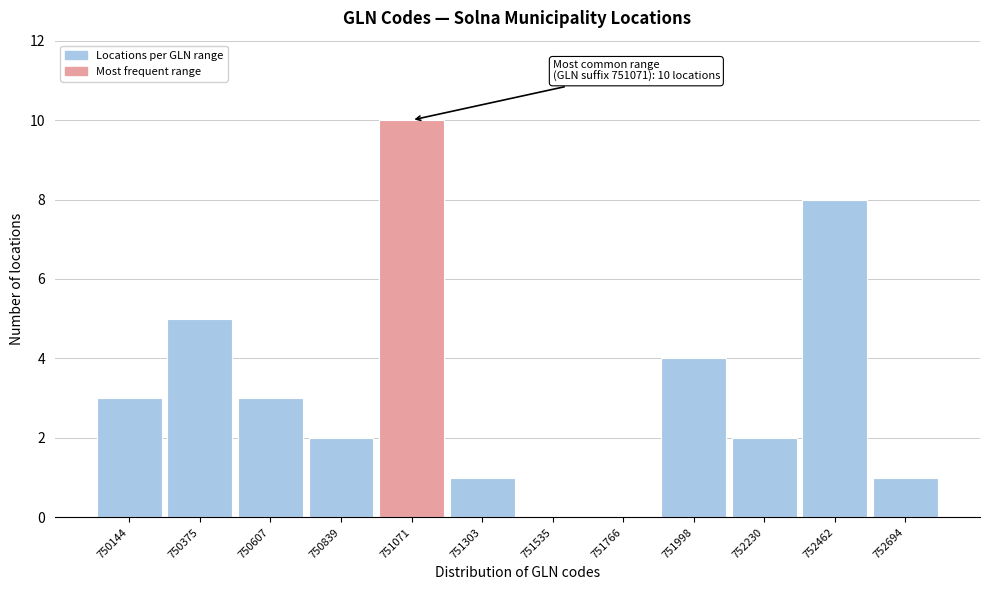

Reading right to left, transcribe all the data shown in this chart.

752694=1	752462=8	752230=2	751998=4	751766=0	751535=0	751303=1	751071=10	750839=2	750607=3	750375=5	750144=3